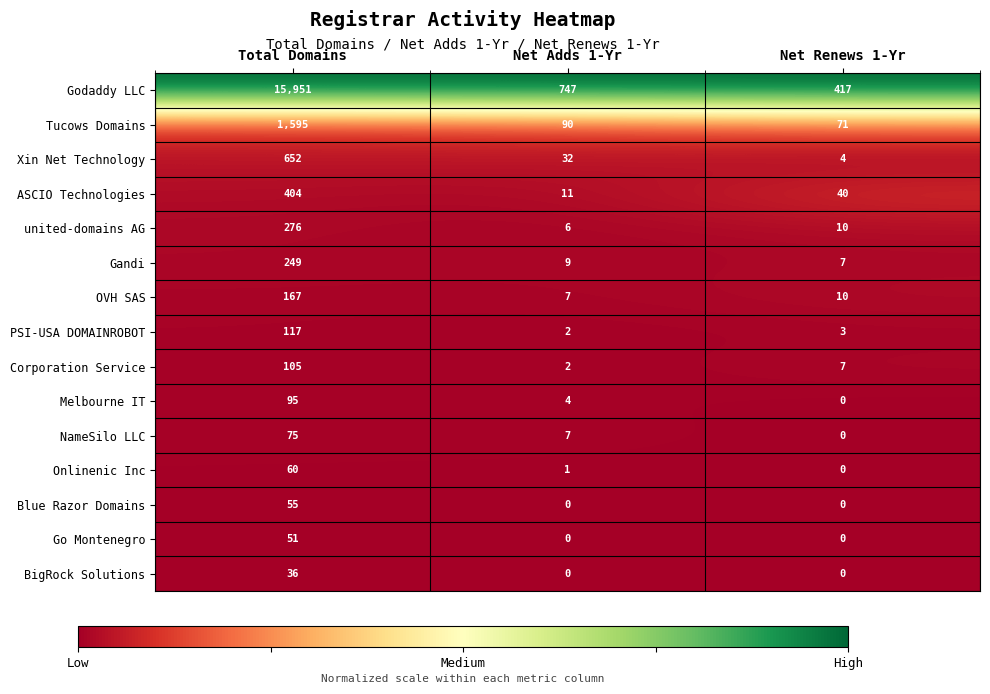

List the labels in order of Tucows Domains value, largest first.

Total Domains, Net Adds 1-Yr, Net Renews 1-Yr